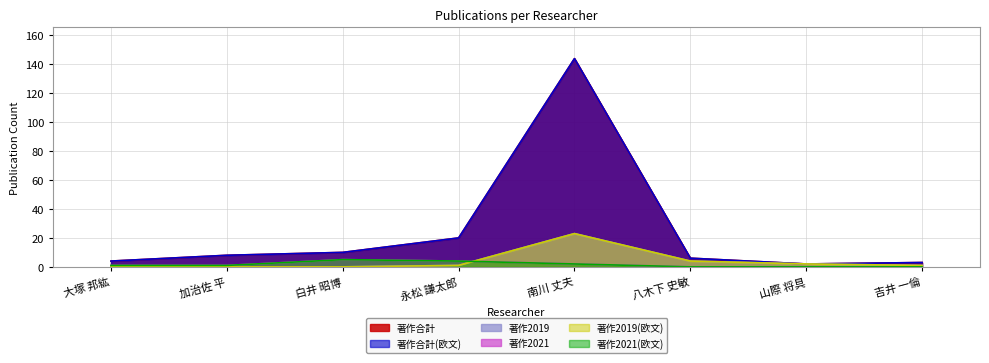

What is the difference between the 著作合計(欧文) values at 大塚 邦紘 and 加治佐 平?

4